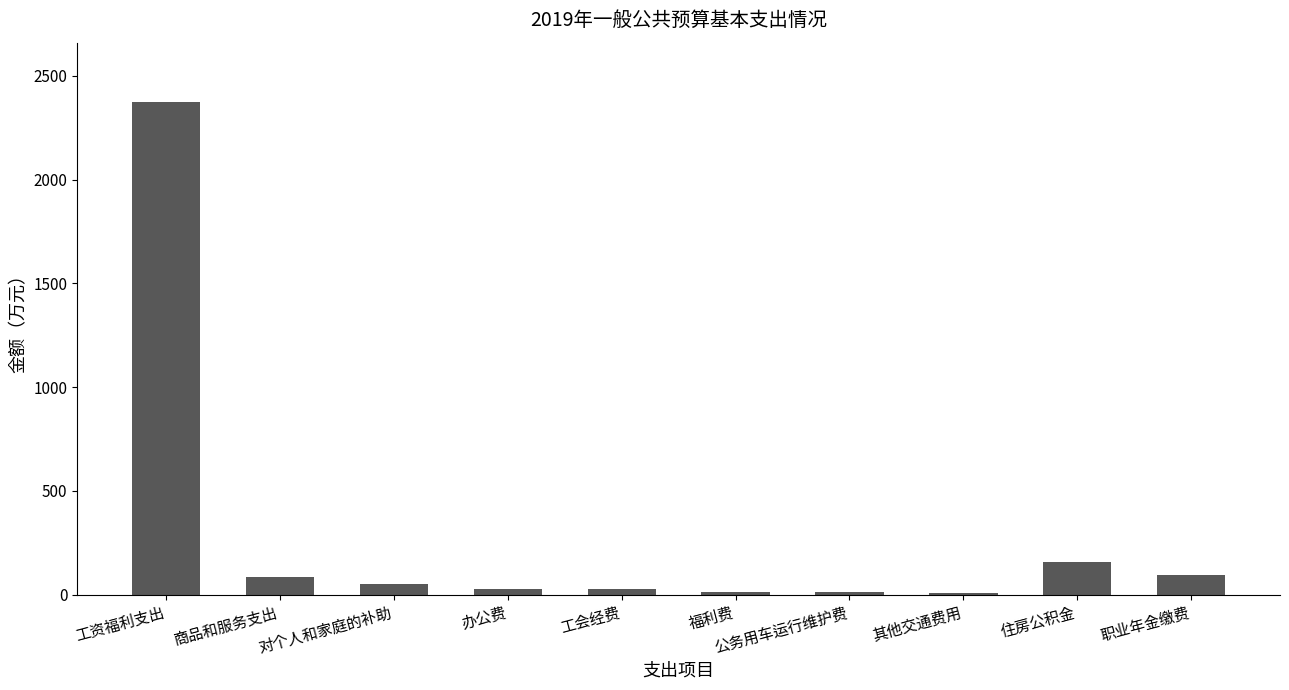

What is the sum of the values at 对个人和家庭的补助 and 办公费?

78.7